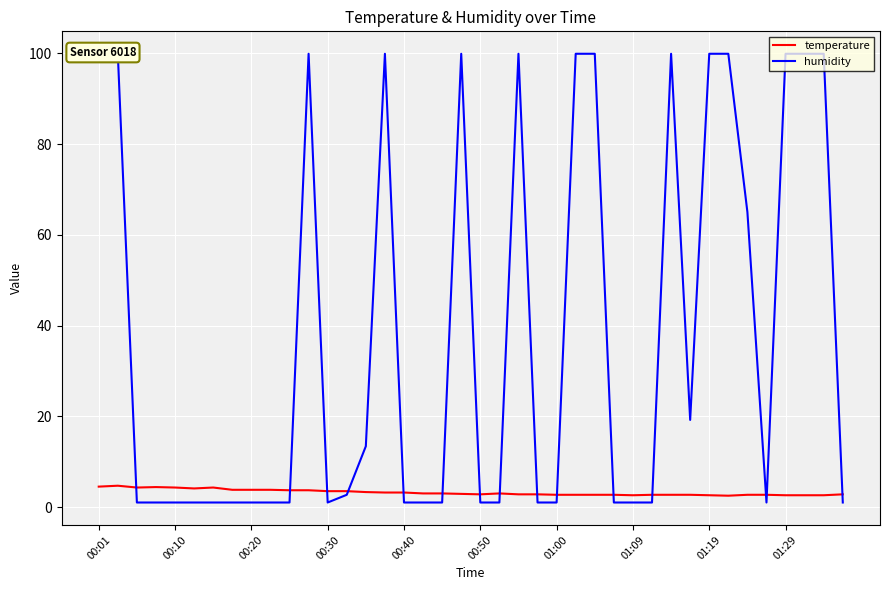

What is the value of the humidity point at the 23rd from the left?

99.9